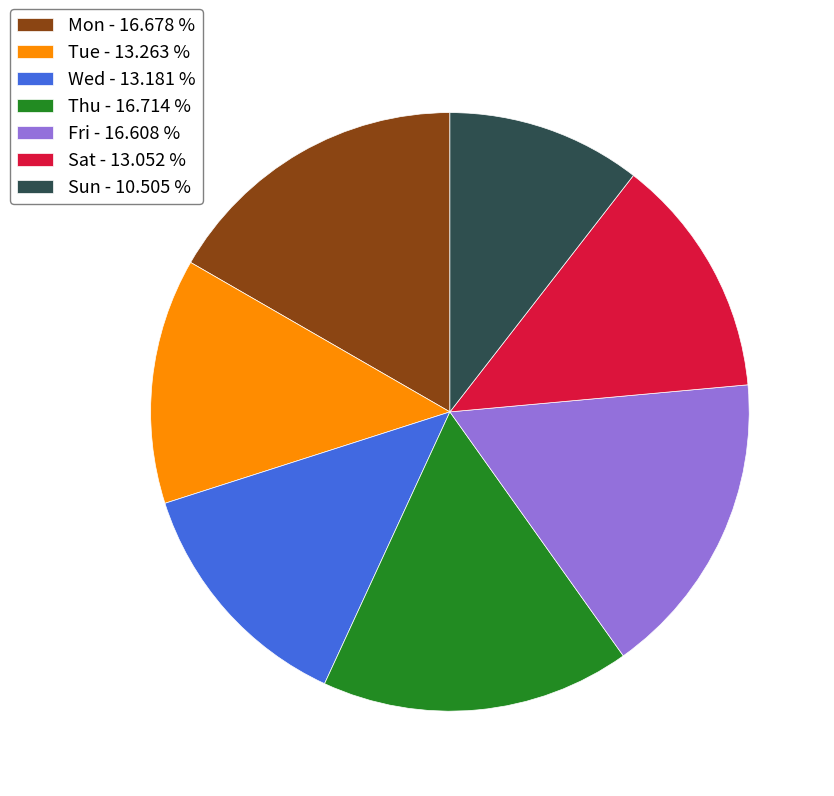

True or false: Tue accounts for 21% of the total.

False